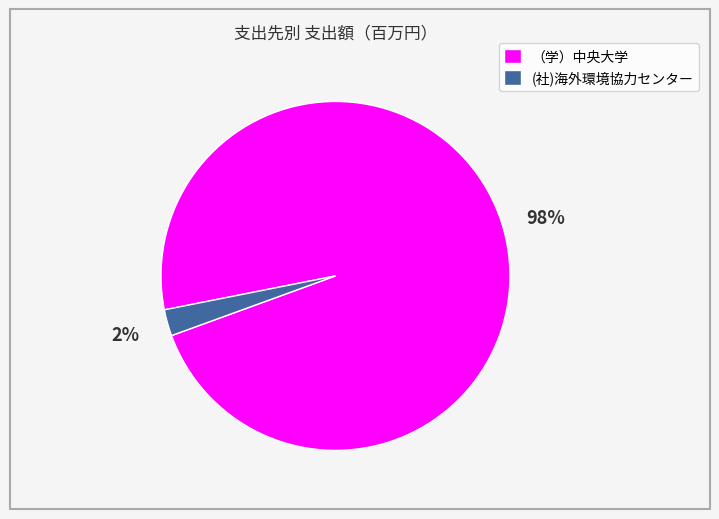

To the nearest percent, what percentage of the pie is (社)海外環境協力センター?

2%